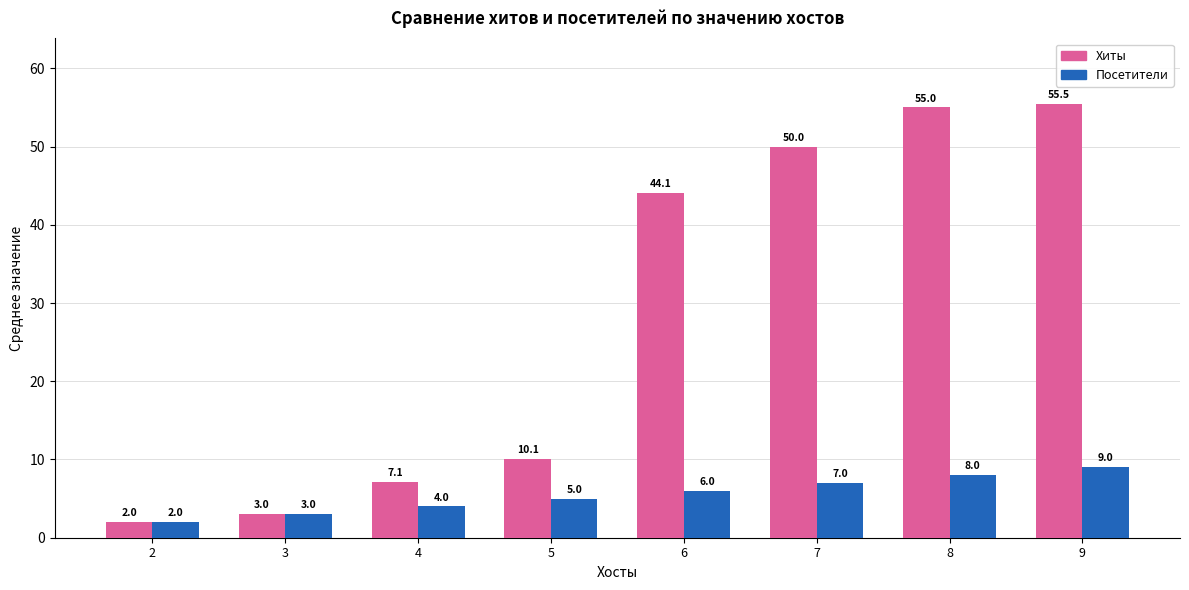

Which series has the widest spread of values?

Хиты